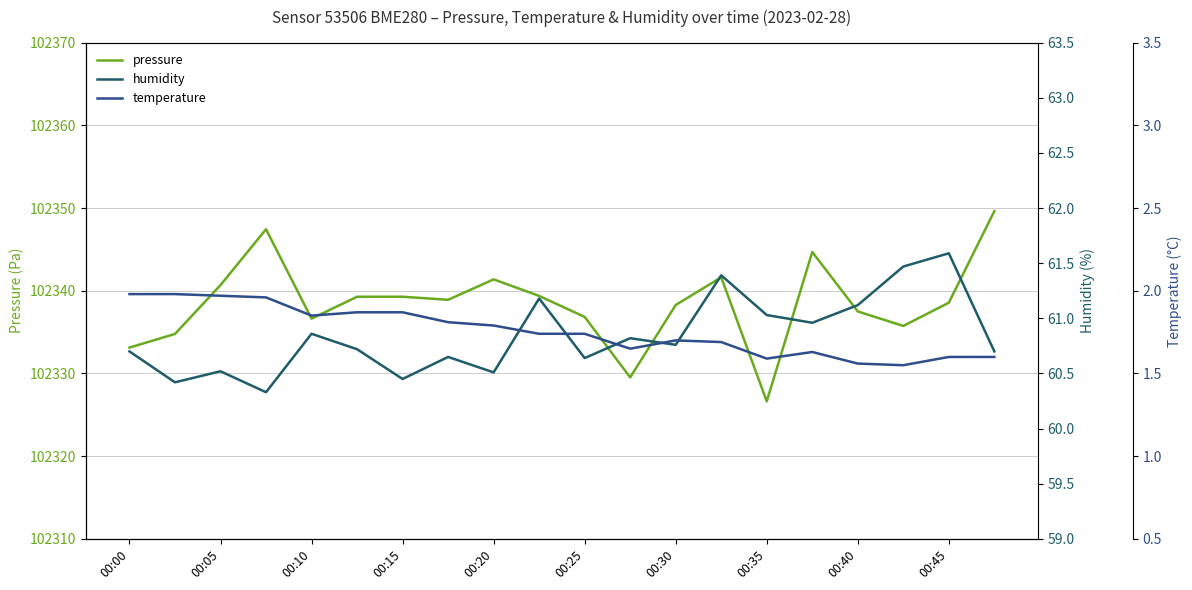

Rank the series by their maximum value, from highest to lowest.

pressure, humidity, temperature